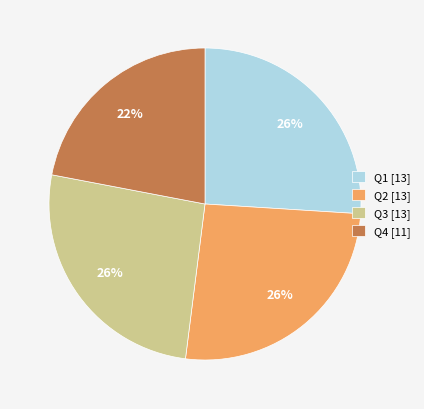

To the nearest percent, what percentage of the pie is Q2?

26%